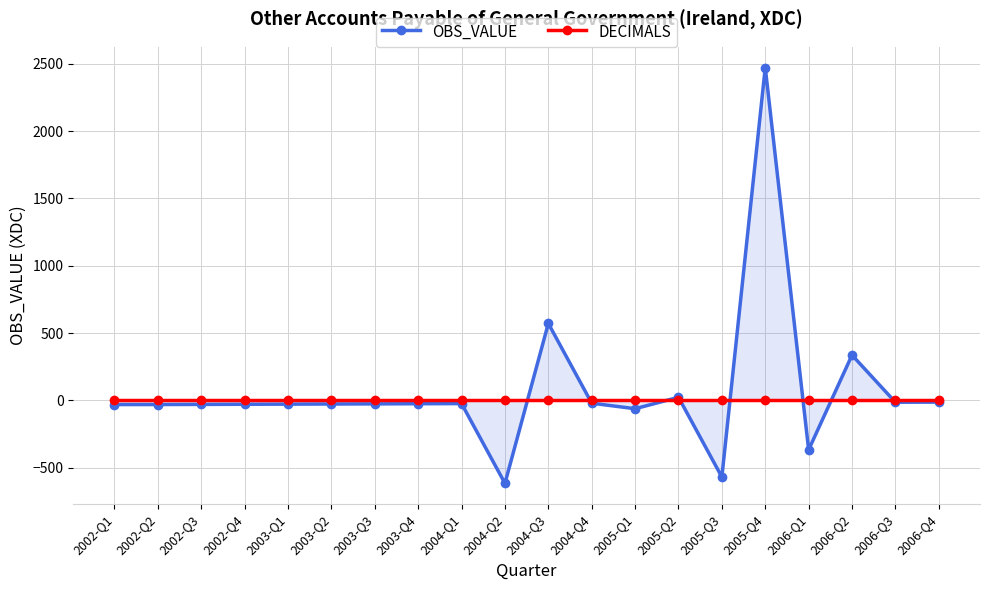

How many lines are shown in the chart?

2